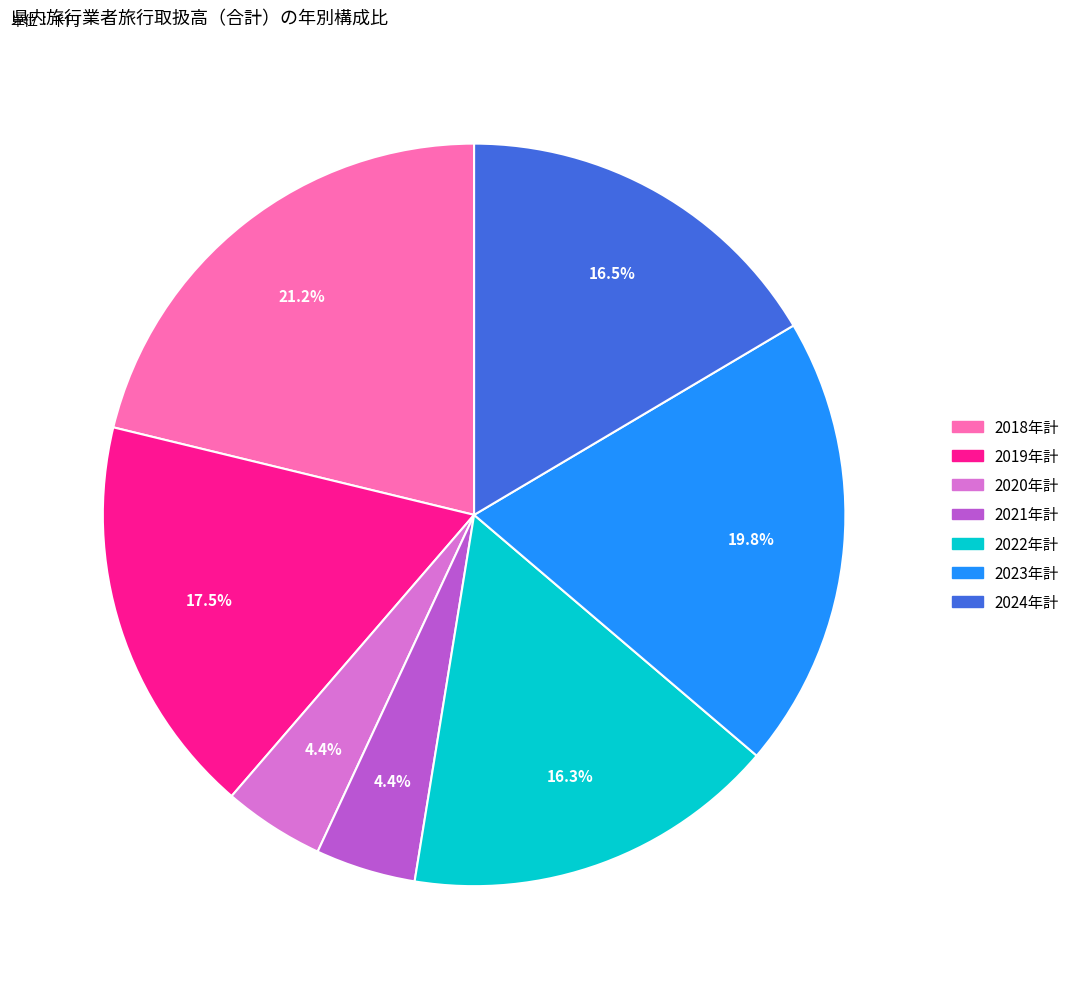

Count the number of slices in the pie.

7